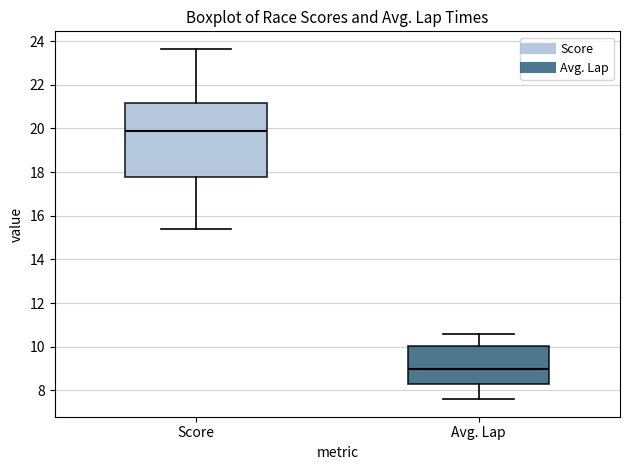

Reading left to right, read every box against the y-axis: the position of its median line, the range the box covers, and the ends of its whiskers. The values are not printed on the chart, so give them approximately, as read against the axis.

Score: median 19.8, box 17.8 to 21.2, whiskers 15.4 to 23.6
Avg. Lap: median 9.0, box 8.2 to 10.0, whiskers 7.6 to 10.6